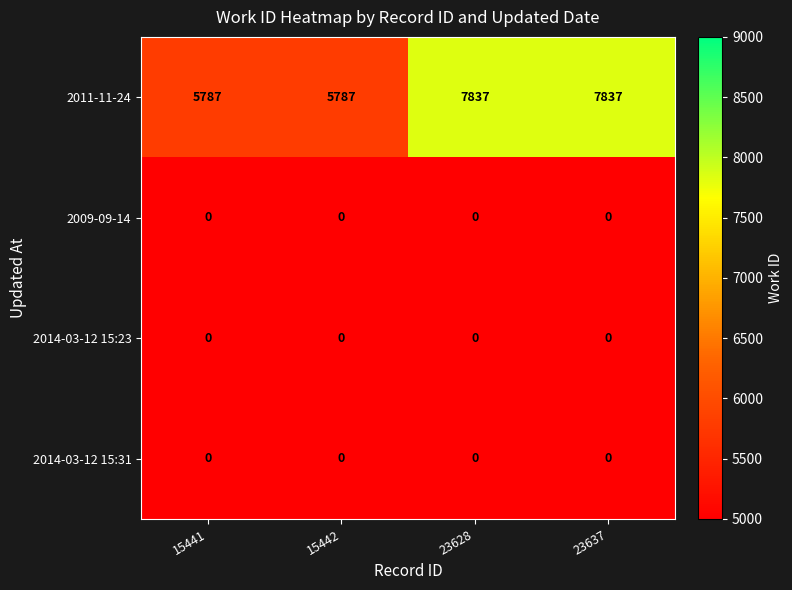

Which series has the largest total across all categories?

2011-11-24